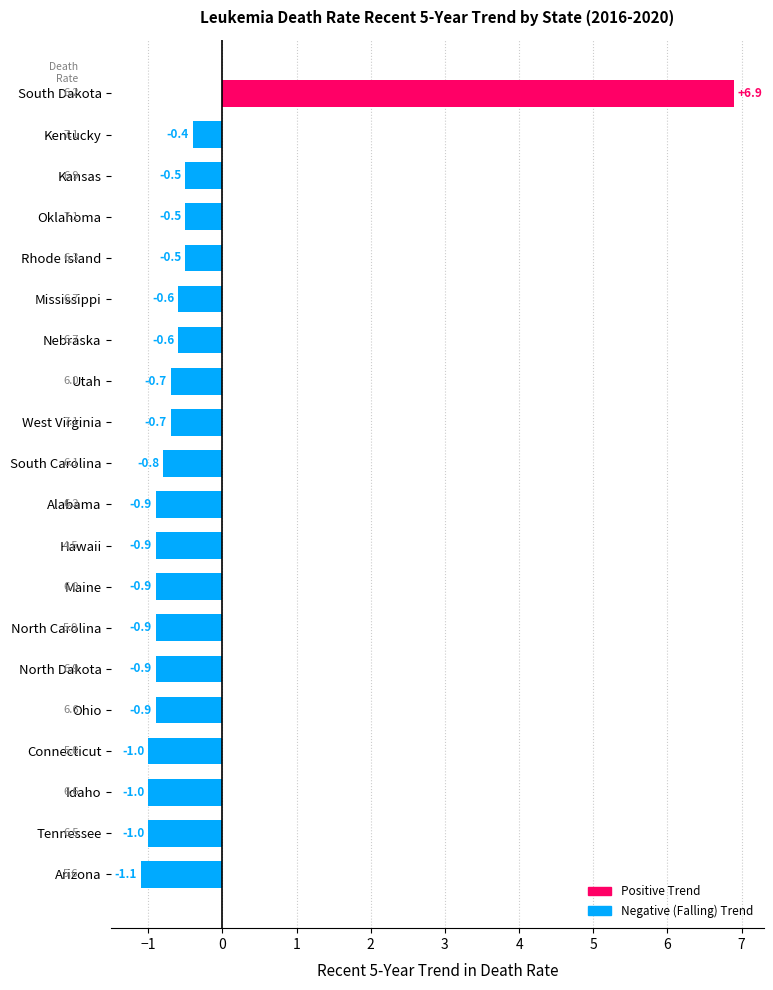

What is the change in value from South Dakota to Hawaii?

-7.8